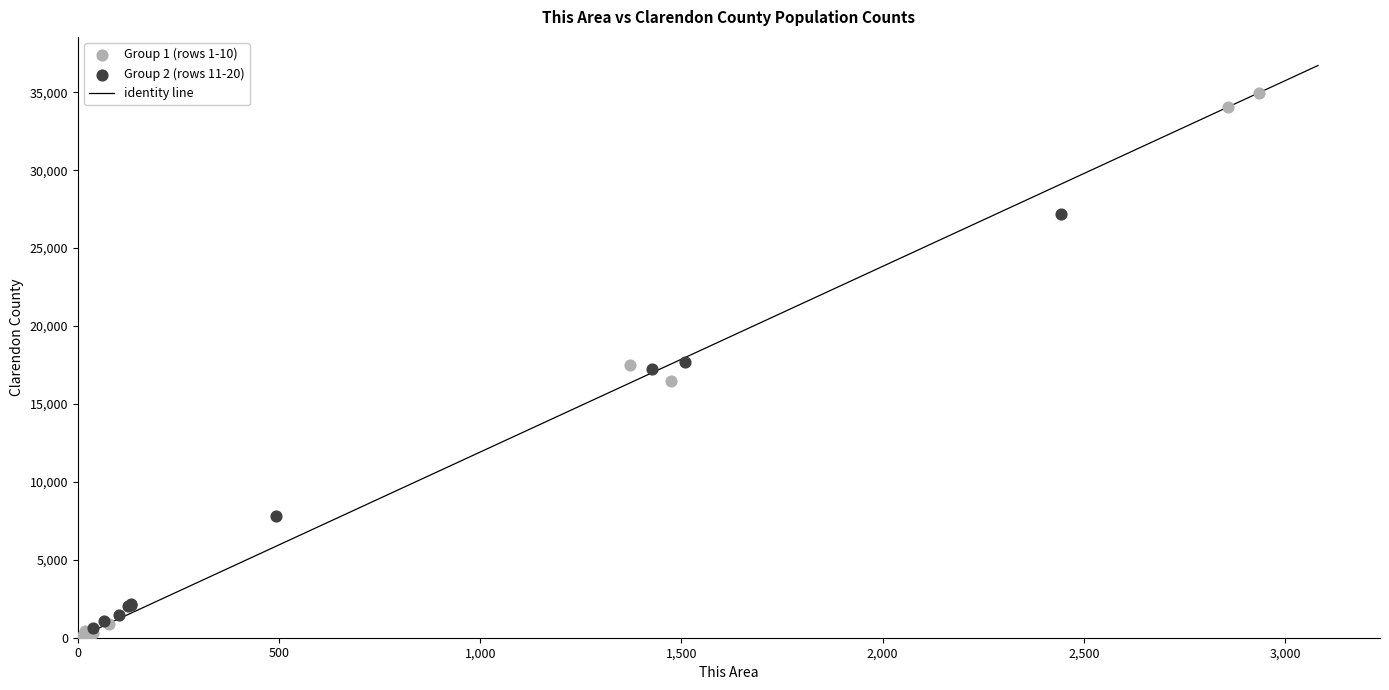

Which series contains the highest Y value?

Group 1 (rows 1-10)